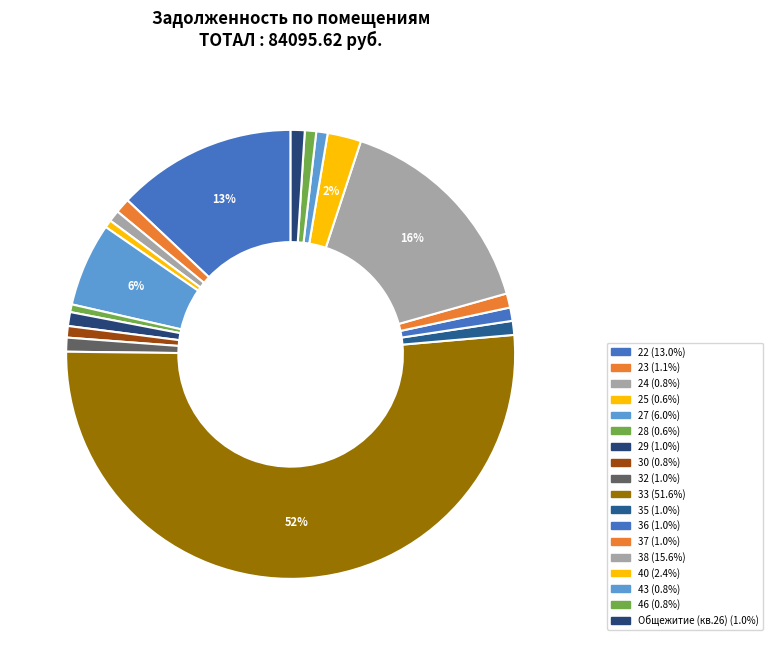

What portion of the pie excludes 29?

99.0%